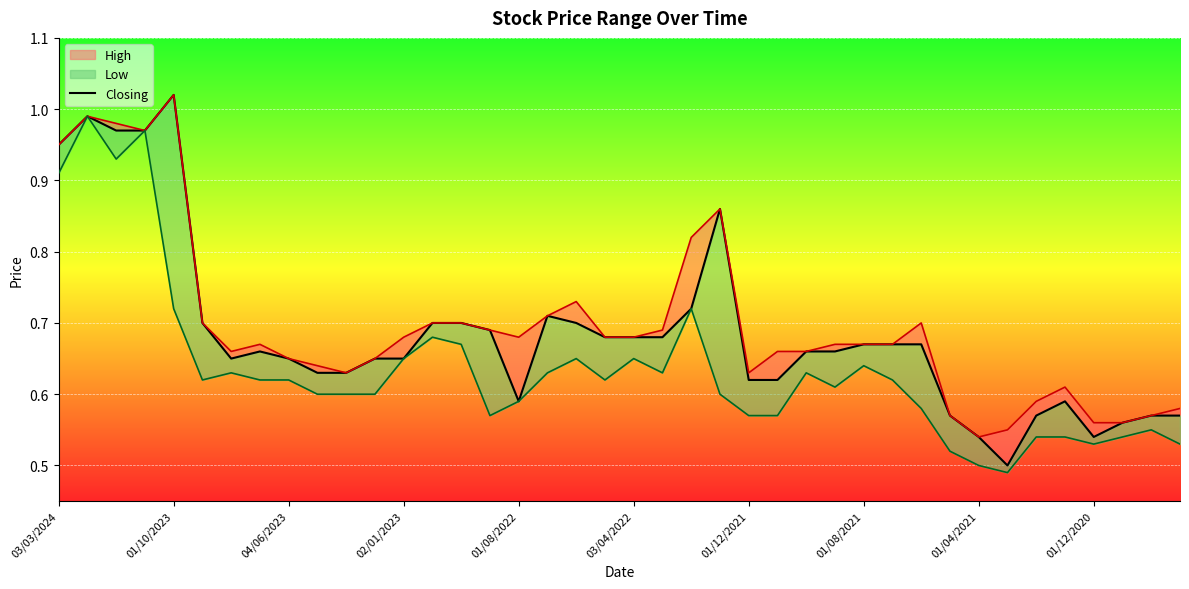

True or false: there are more than 1 points higher than both neighbors.

True